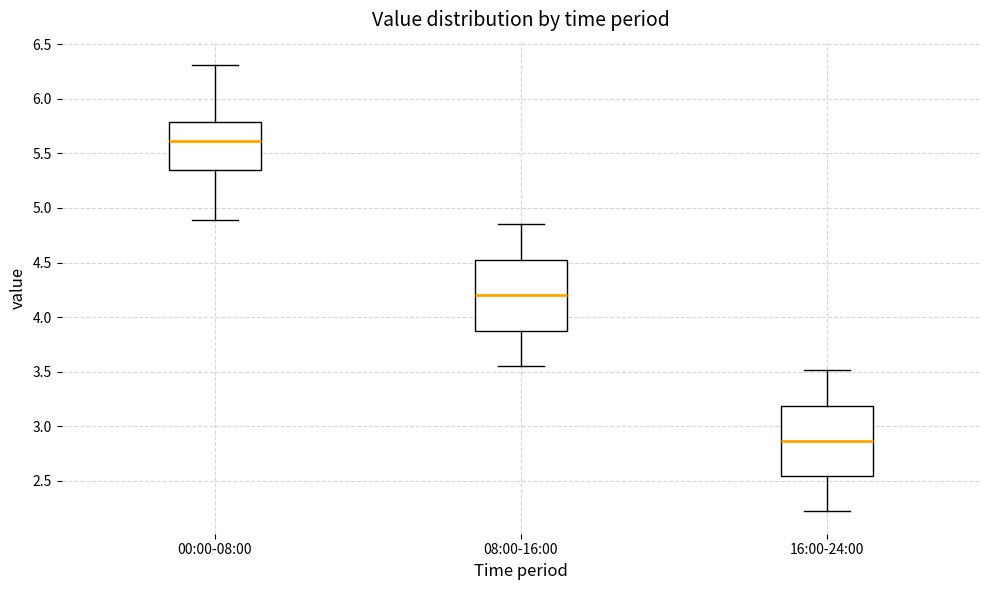

Reading left to right, read every box against the y-axis: the position of its median line, the range the box covers, and the ends of its whiskers. The values are not printed on the chart, so give them approximately, as read against the axis.

00:00-08:00: median 5.60, box 5.35 to 5.80, whiskers 4.90 to 6.30
08:00-16:00: median 4.20, box 3.85 to 4.55, whiskers 3.55 to 4.85
16:00-24:00: median 2.85, box 2.55 to 3.20, whiskers 2.20 to 3.50